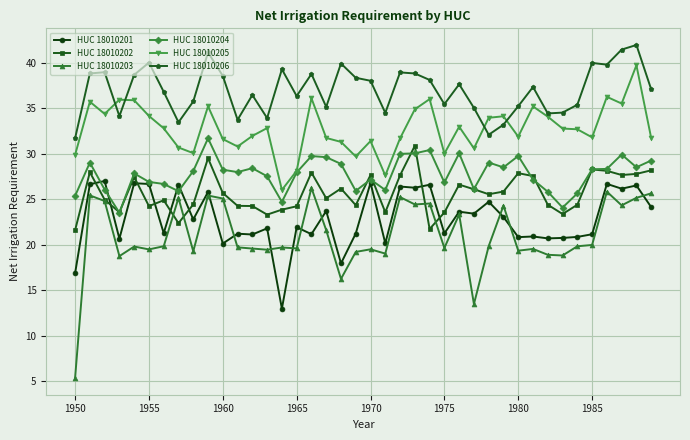

True or false: HUC 18010205 and HUC 18010202 intersect in this chart.

False